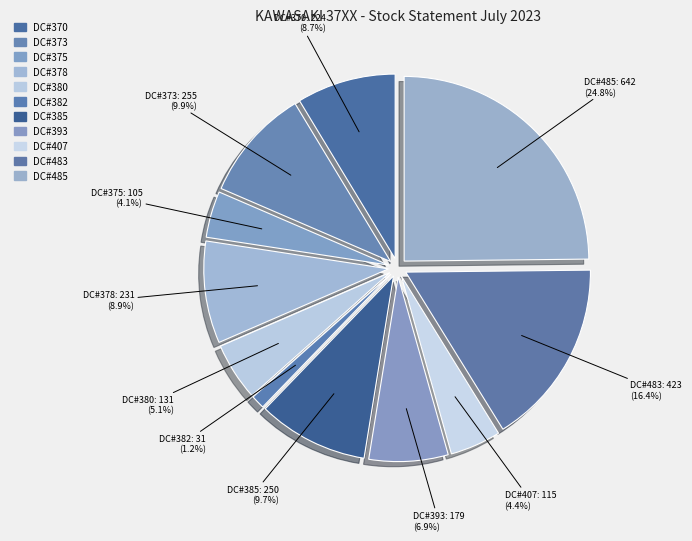

Do DC#485 and DC#385 together represent more than half of the pie?

No